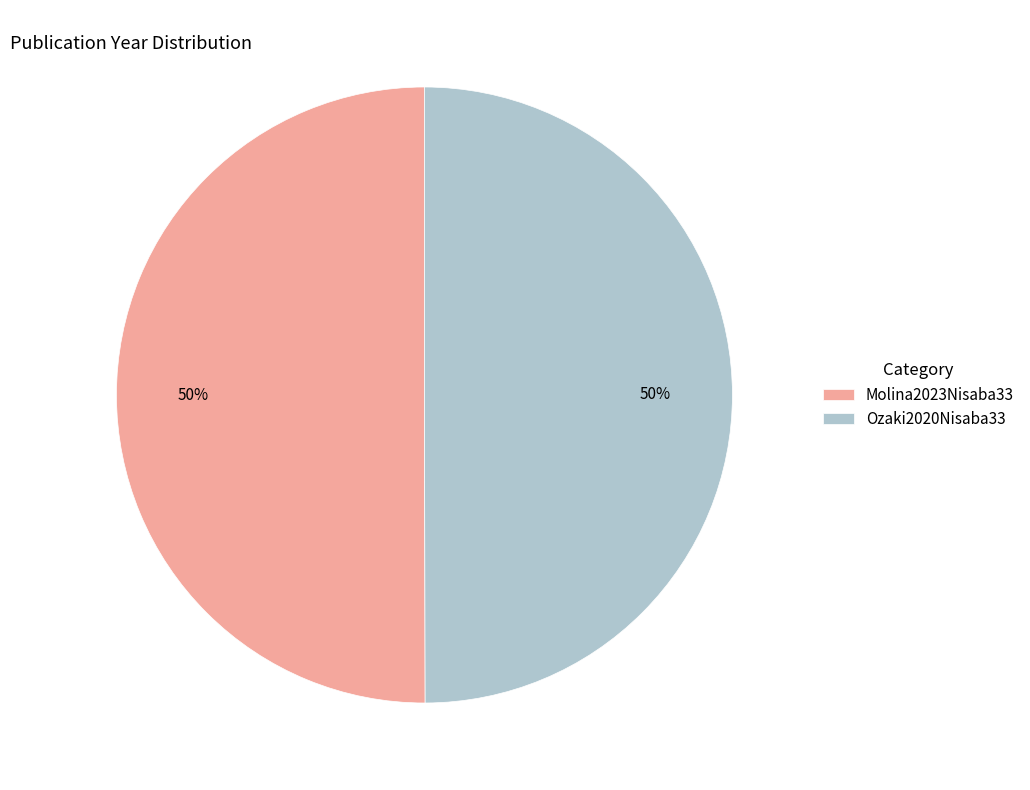

Is the sum of Molina2023Nisaba33 and Ozaki2020Nisaba33 greater than half?

Yes